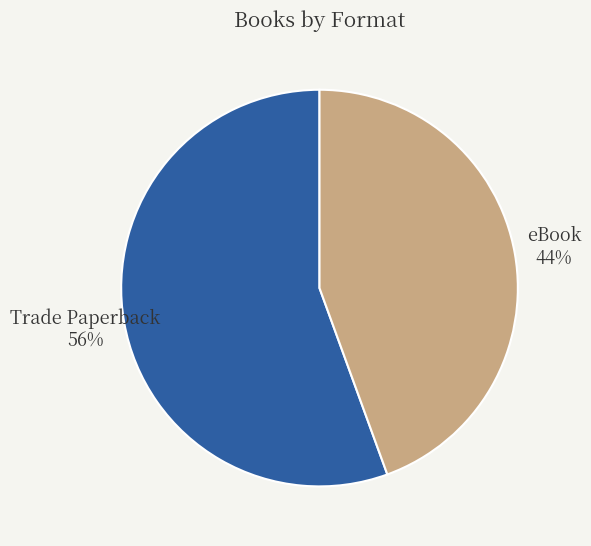

To the nearest percent, what is the combined percentage of eBook and Trade Paperback?

100%